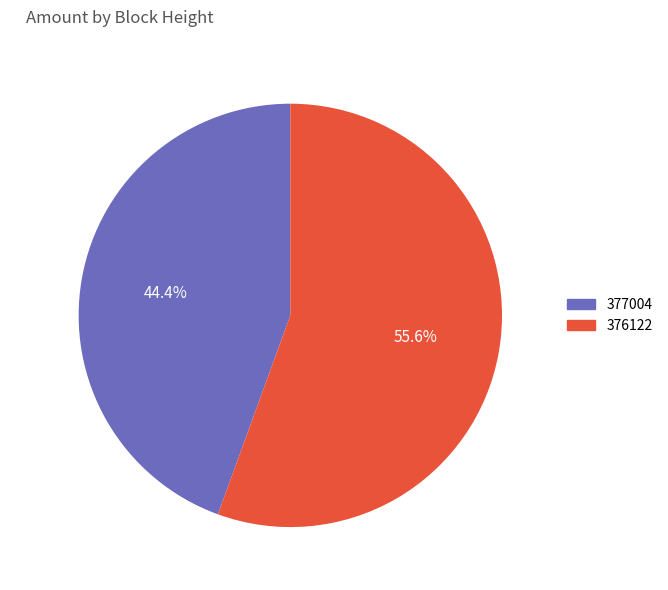

The 376122 slice represents 56% of the pie. True or false?

True